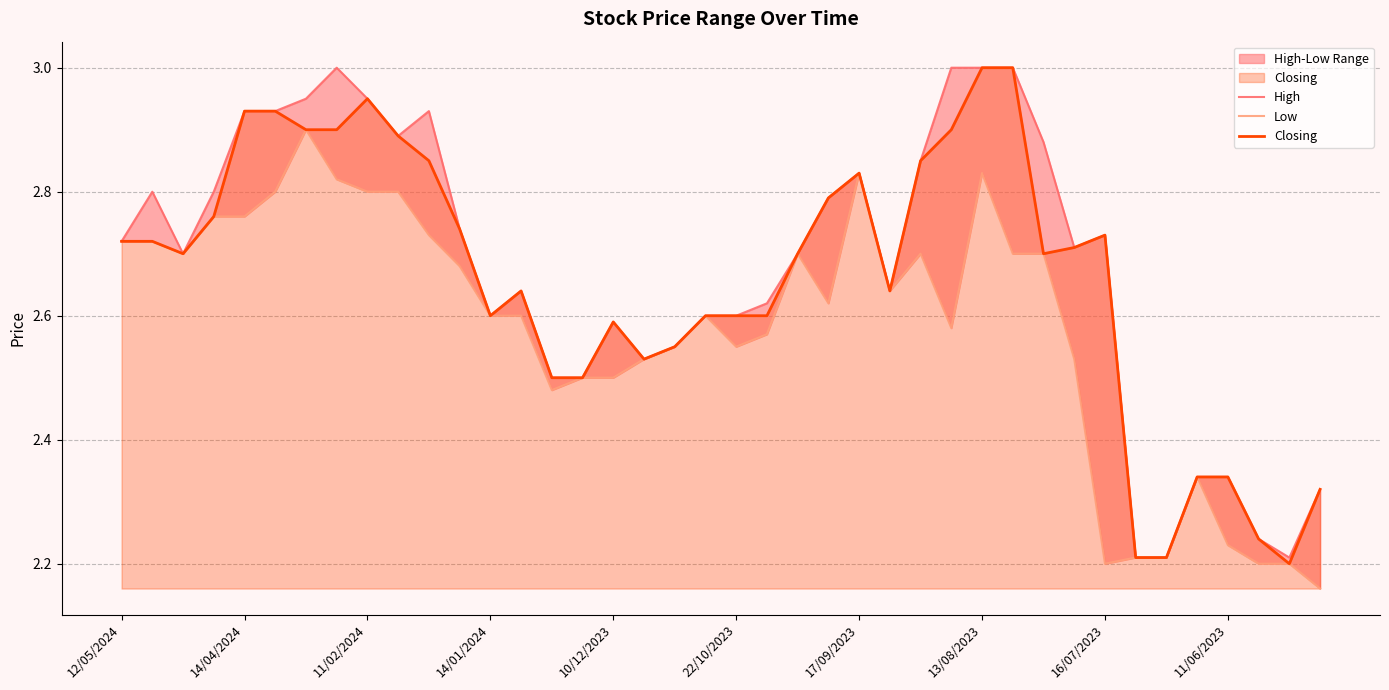

Is it true that Closing equals 5.0 at 14/04/2024?

False